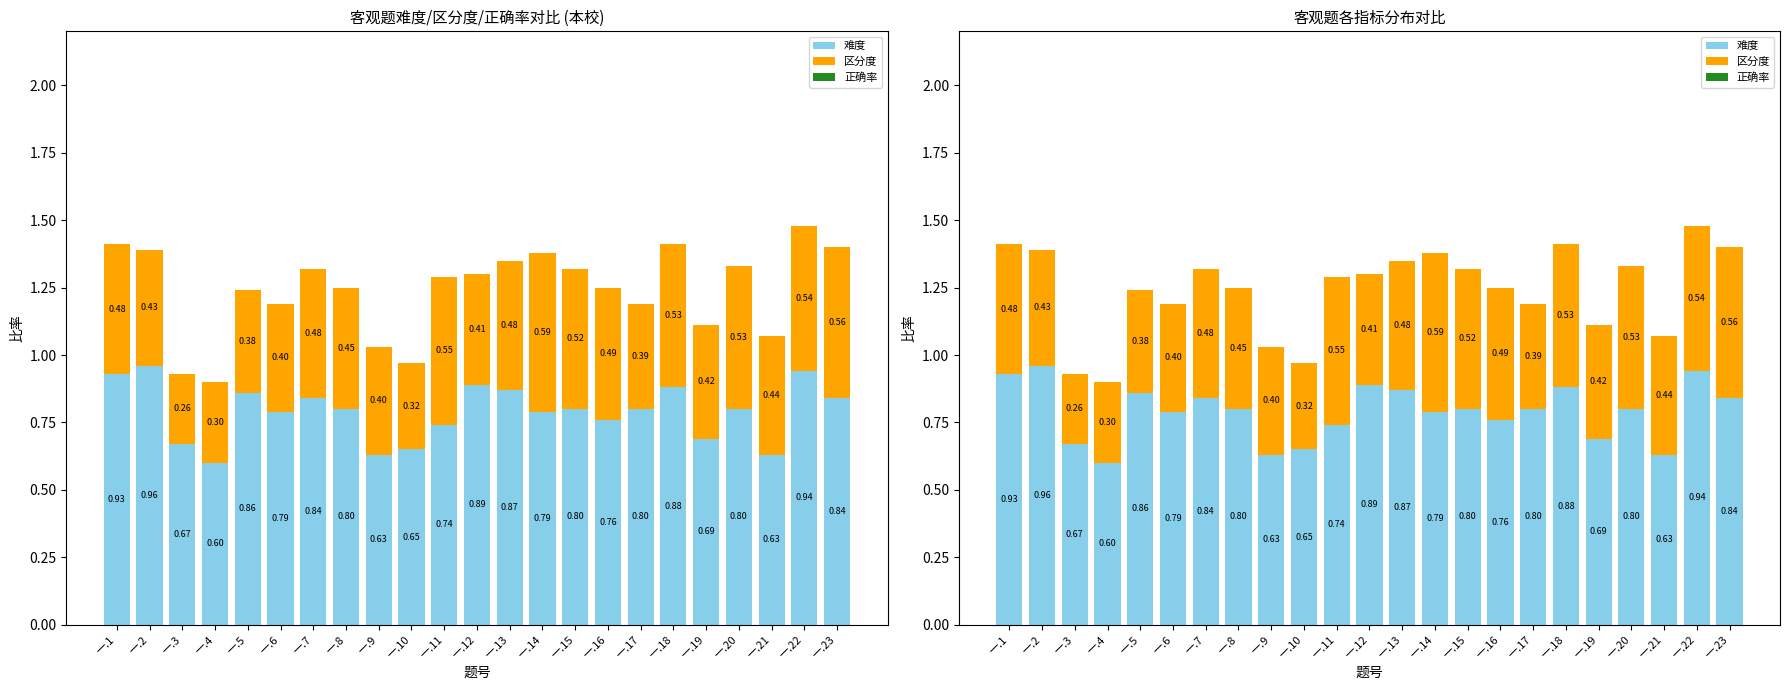

What is the lowest value of the 区分度 series?

0.3